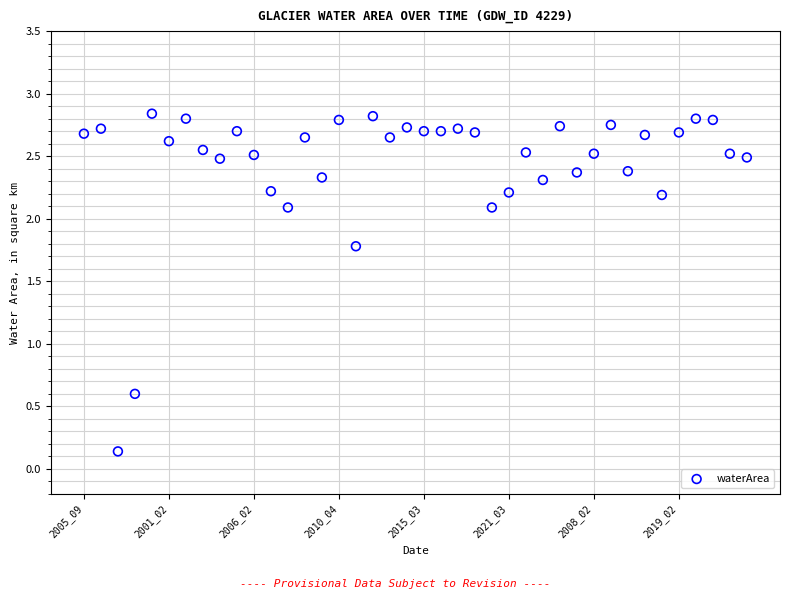

What Y value in the scatter plot is closest to 1?

0.6